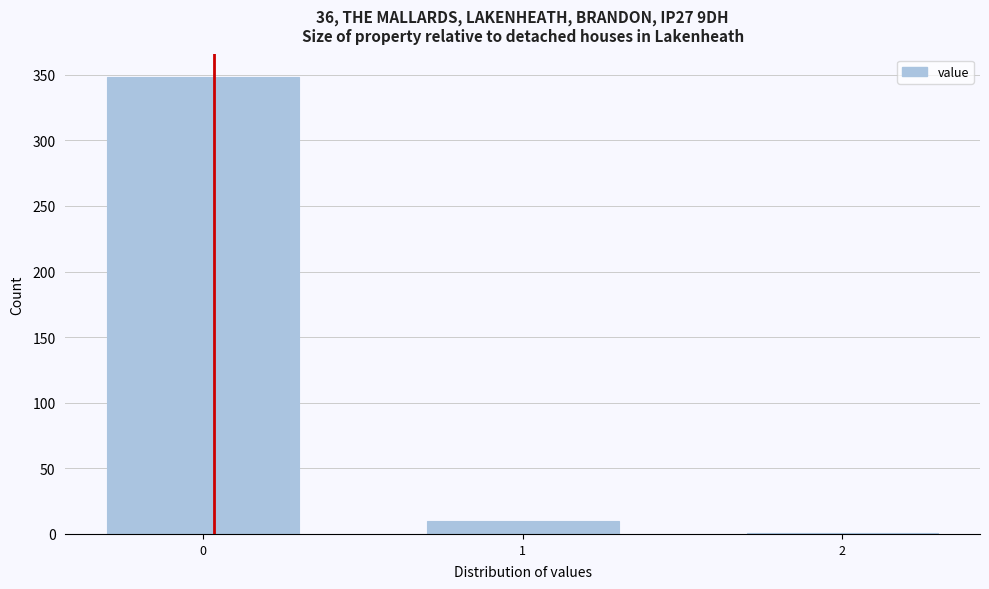

Reading right to left, list all the values displayed in this chart.

2=1	1=10	0=348